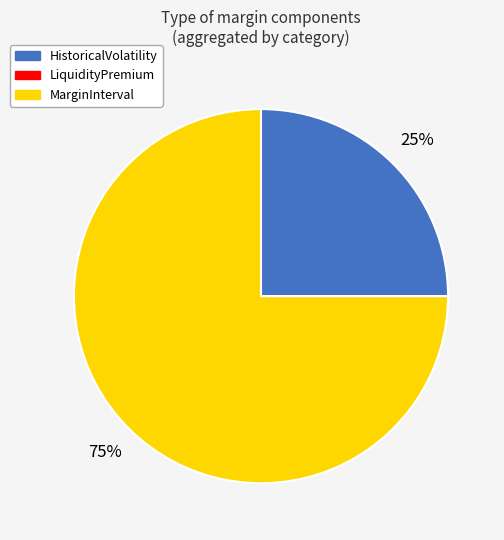

Is there any slice that represents more than half of the pie?

Yes